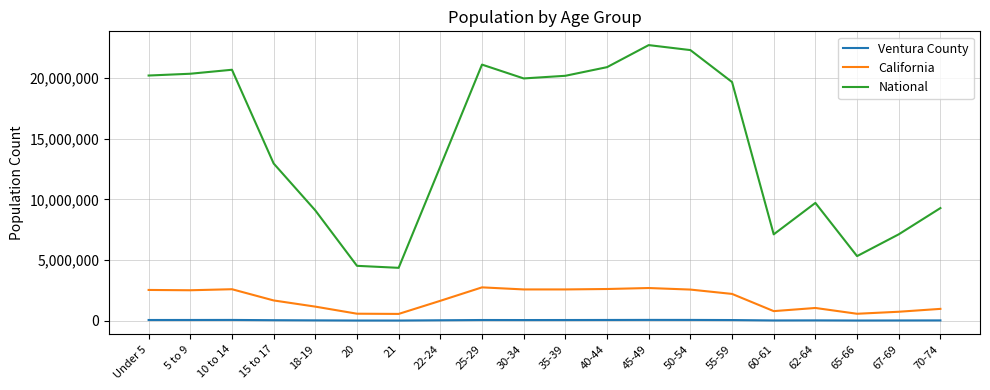

The Ventura County series shows 60973 at 50-54. True or false?

True